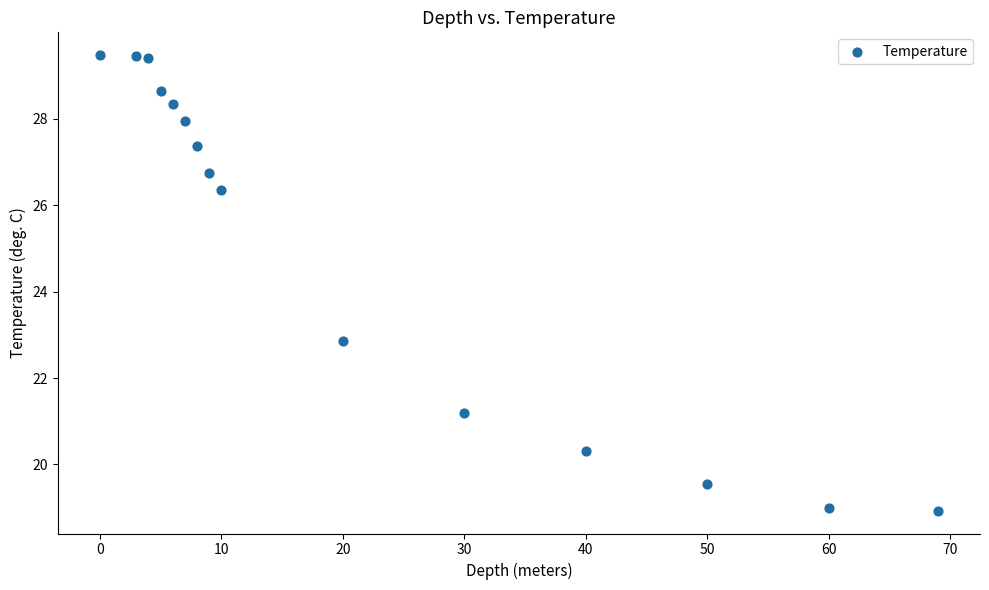

What Y value in the scatter plot is closest to 24?

22.9